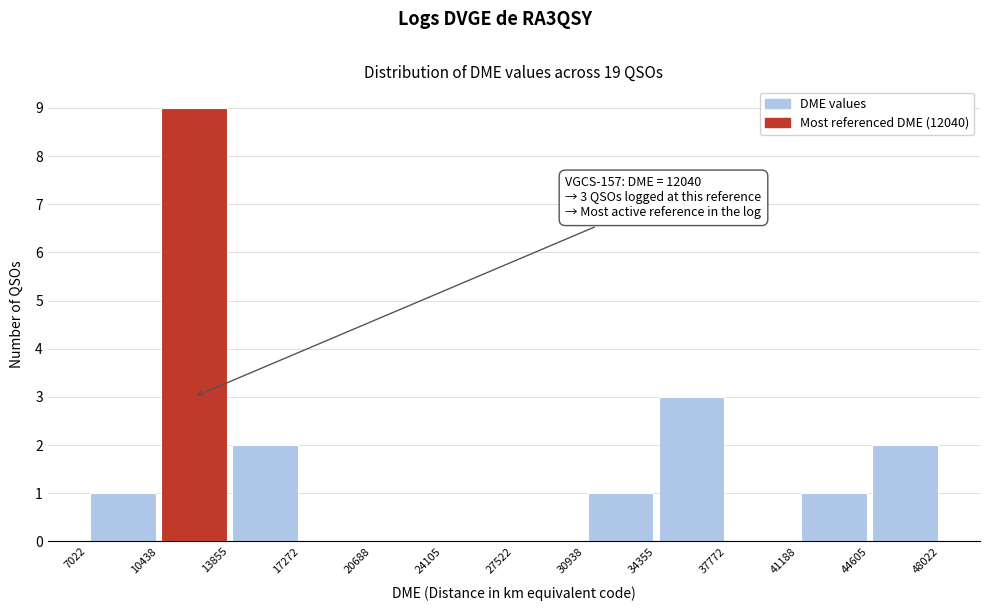

Over which range of the x-axis is the bar tallest?

10438 to 13855